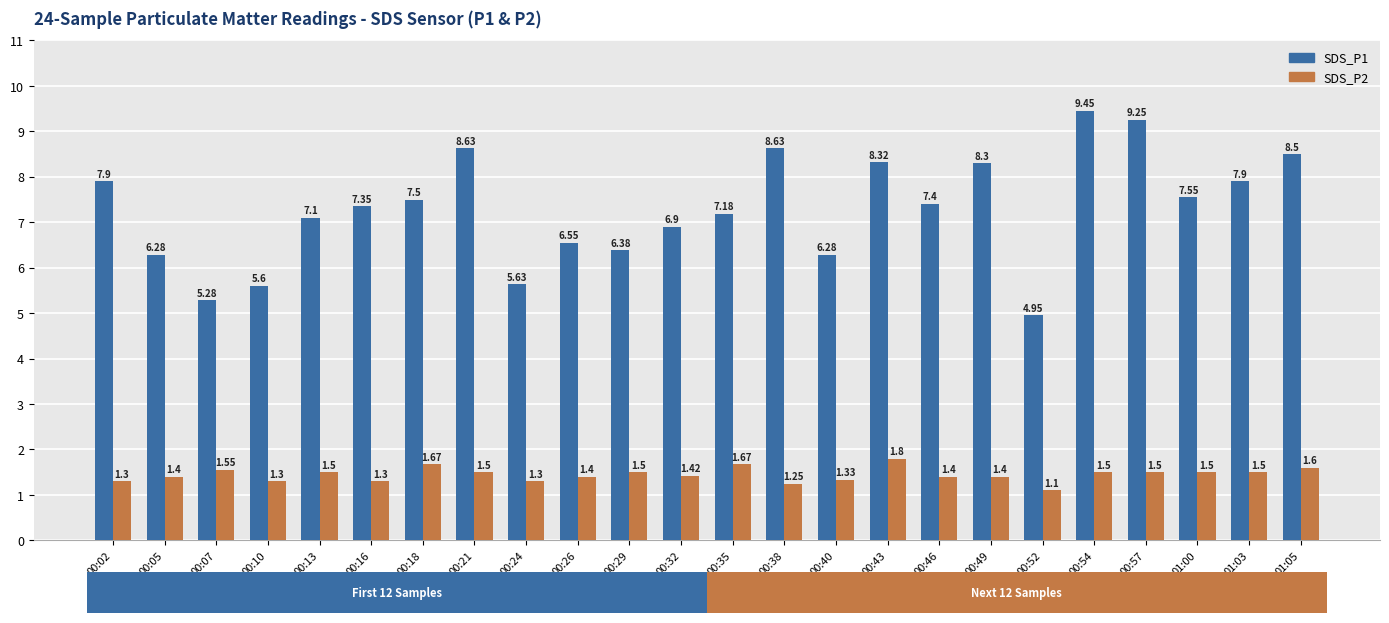

What is the minimum value for SDS_P2?

1.1